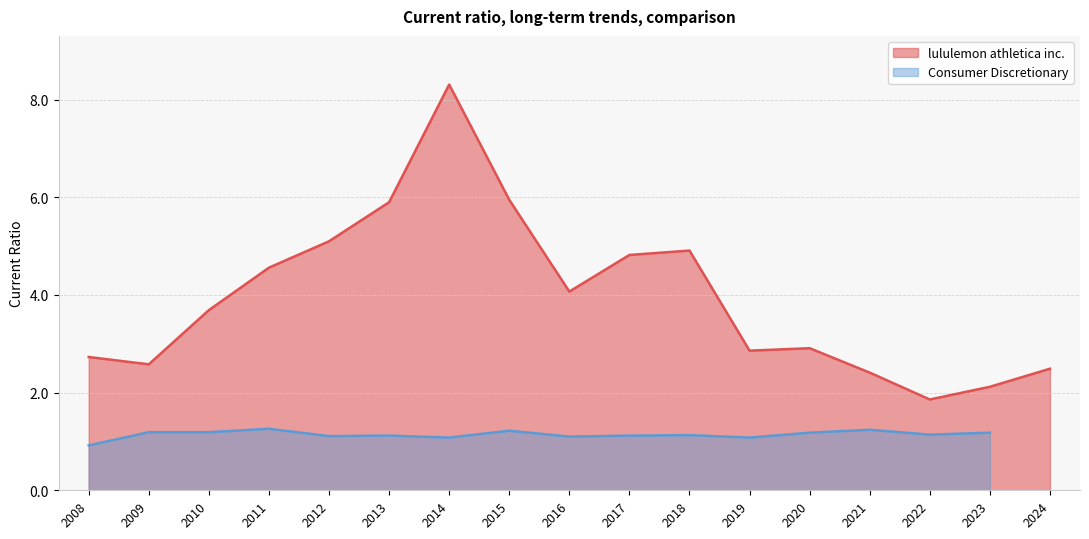

The value of lululemon athletica inc. at 2013 is 10.4. True or false?

False